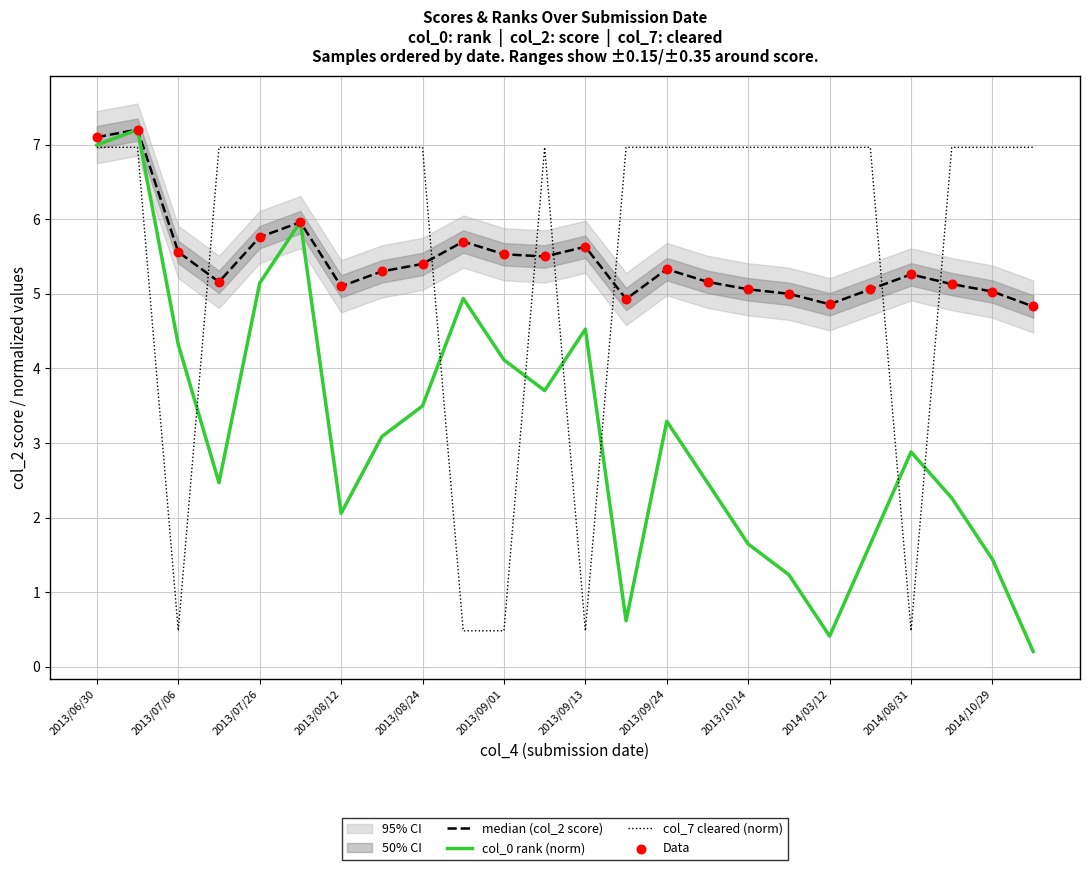

Which series reaches the maximum Y coordinate?

median (col_2 score)